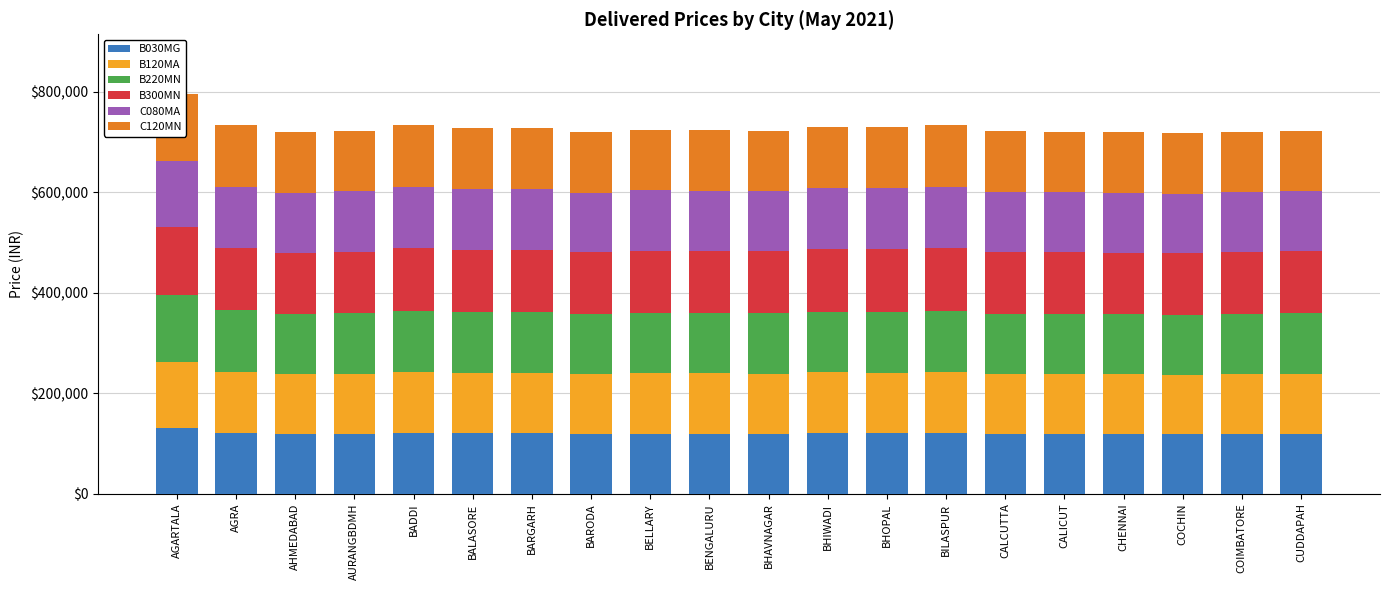

Reading left to right, extract all data points from this chart.

B030MG: AGARTALA=131510	AGRA=121379	AHMEDABAD=118899	AURANGBDMH=119412	BADDI=121216	BALASORE=120397	BARGARH=120393	BARODA=118947	BELLARY=119810	BENGALURU=119705	BHAVNAGAR=119468	BHIWADI=120659	BHOPAL=120608	BILASPUR=121305	CALCUTTA=119164	CALICUT=119130	CHENNAI=118863	COCHIN=118569	COIMBATORE=119107	CUDDAPAH=119460
B120MA: AGARTALA=131510	AGRA=121379	AHMEDABAD=118899	AURANGBDMH=119412	BADDI=121216	BALASORE=120397	BARGARH=120393	BARODA=118947	BELLARY=119810	BENGALURU=119705	BHAVNAGAR=119468	BHIWADI=120659	BHOPAL=120608	BILASPUR=121305	CALCUTTA=119164	CALICUT=119130	CHENNAI=118863	COCHIN=118569	COIMBATORE=119107	CUDDAPAH=119460
B220MN: AGARTALA=132000	AGRA=121869	AHMEDABAD=119389	AURANGBDMH=119902	BADDI=121706	BALASORE=120887	BARGARH=120883	BARODA=119437	BELLARY=120300	BENGALURU=120195	BHAVNAGAR=119958	BHIWADI=121149	BHOPAL=121098	BILASPUR=121795	CALCUTTA=119654	CALICUT=119620	CHENNAI=119353	COCHIN=119059	COIMBATORE=119597	CUDDAPAH=119950
B300MN: AGARTALA=135310	AGRA=125179	AHMEDABAD=122699	AURANGBDMH=123212	BADDI=125016	BALASORE=124197	BARGARH=124193	BARODA=122747	BELLARY=123610	BENGALURU=123505	BHAVNAGAR=123268	BHIWADI=124459	BHOPAL=124408	BILASPUR=125105	CALCUTTA=122964	CALICUT=122930	CHENNAI=122663	COCHIN=122369	COIMBATORE=122907	CUDDAPAH=123260
C080MA: AGARTALA=131510	AGRA=121379	AHMEDABAD=118899	AURANGBDMH=119412	BADDI=121216	BALASORE=120397	BARGARH=120393	BARODA=118947	BELLARY=119810	BENGALURU=119705	BHAVNAGAR=119468	BHIWADI=120659	BHOPAL=120608	BILASPUR=121305	CALCUTTA=119164	CALICUT=119130	CHENNAI=118863	COCHIN=118569	COIMBATORE=119107	CUDDAPAH=119460
C120MN: AGARTALA=132980	AGRA=122849	AHMEDABAD=120369	AURANGBDMH=120882	BADDI=122686	BALASORE=121867	BARGARH=121863	BARODA=120417	BELLARY=121280	BENGALURU=121175	BHAVNAGAR=120938	BHIWADI=122129	BHOPAL=122078	BILASPUR=122775	CALCUTTA=120634	CALICUT=120600	CHENNAI=120333	COCHIN=120039	COIMBATORE=120577	CUDDAPAH=120930